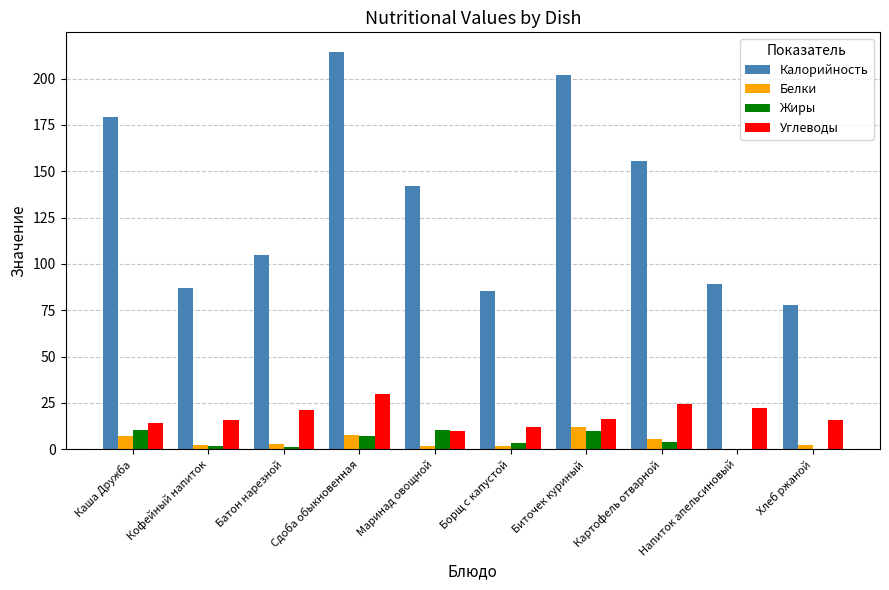

At which label is Калорийность closest to 146?

Маринад овощной